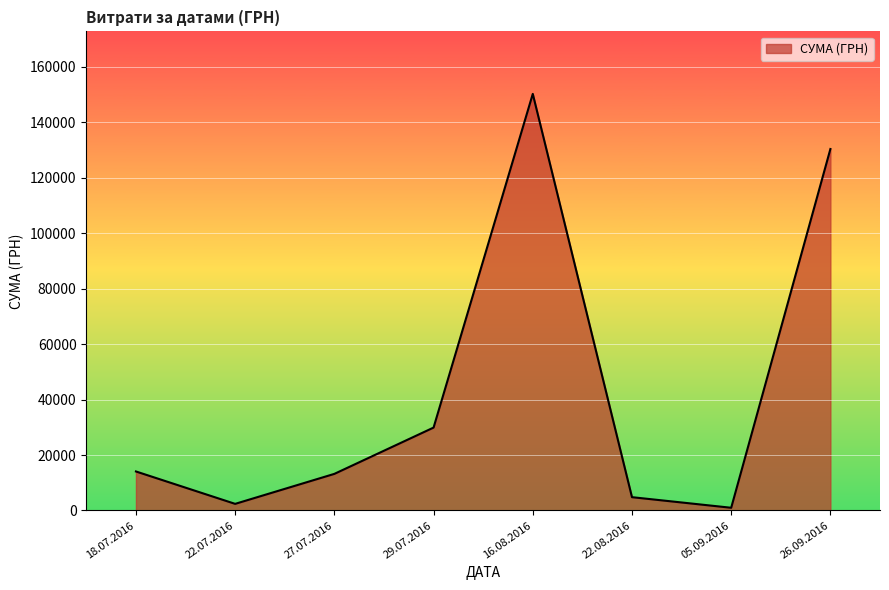

Does the chart display data point markers on the line(s)?

No